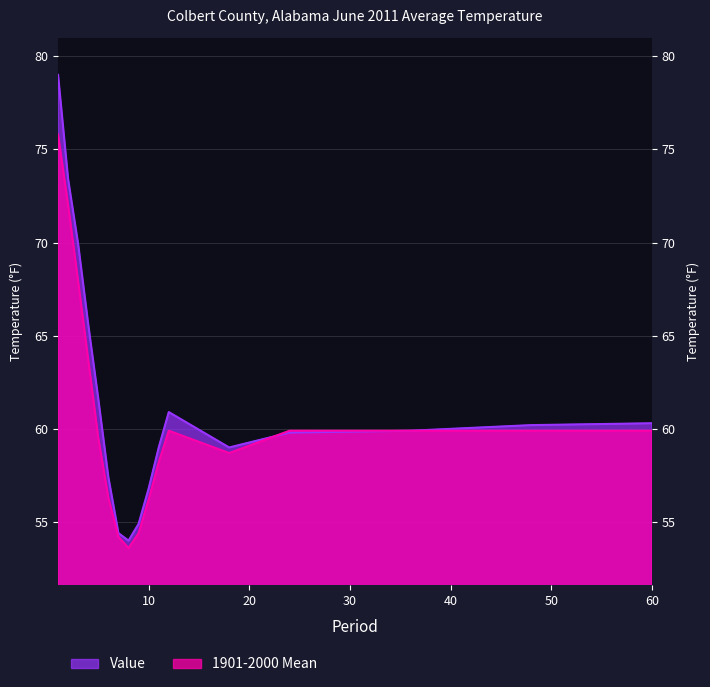

At how many categories does at least one series exceed 55?

14